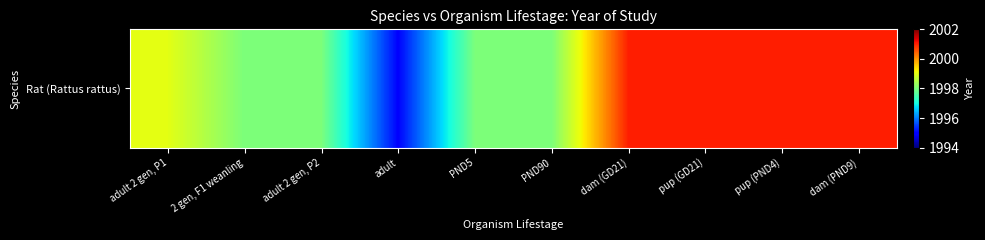

Is it true that the value at dam (GD21) is 3062?

False